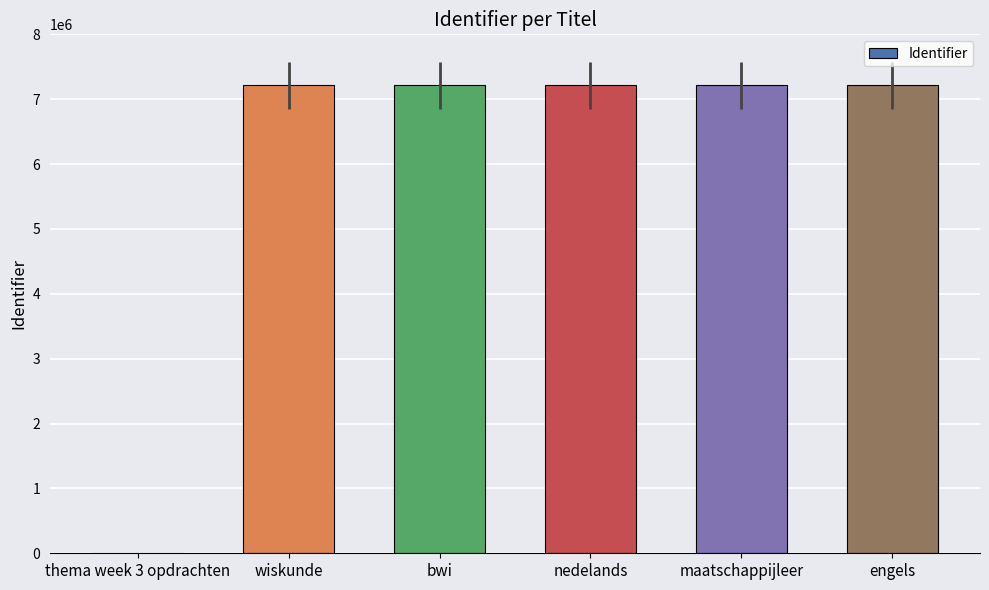

Which has a higher value, thema week 3 opdrachten or bwi?

bwi